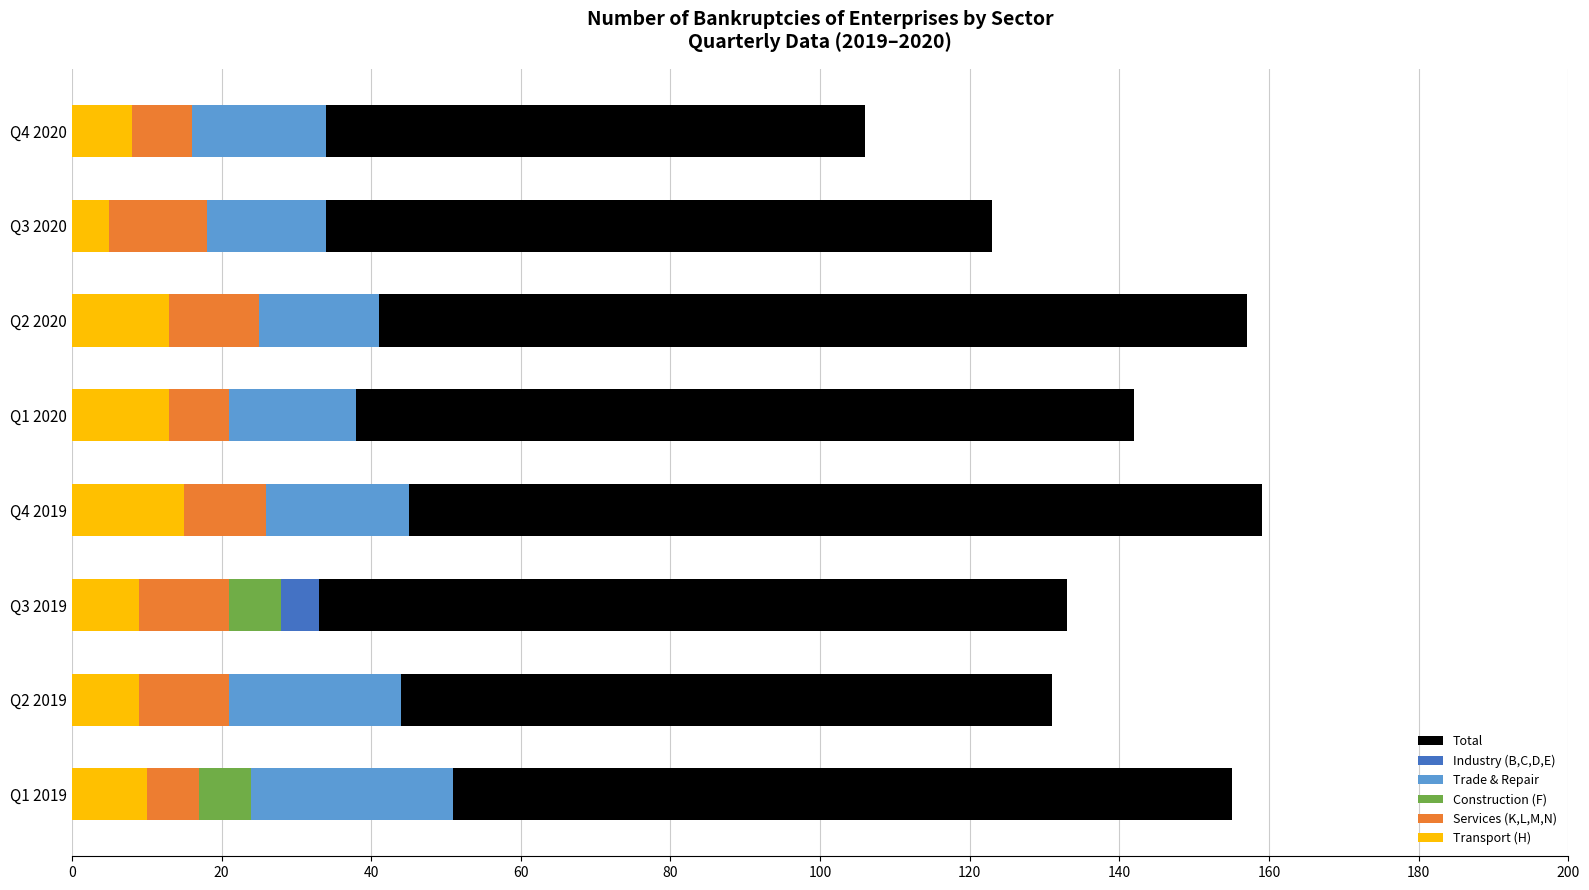

What is the greatest value displayed?

159